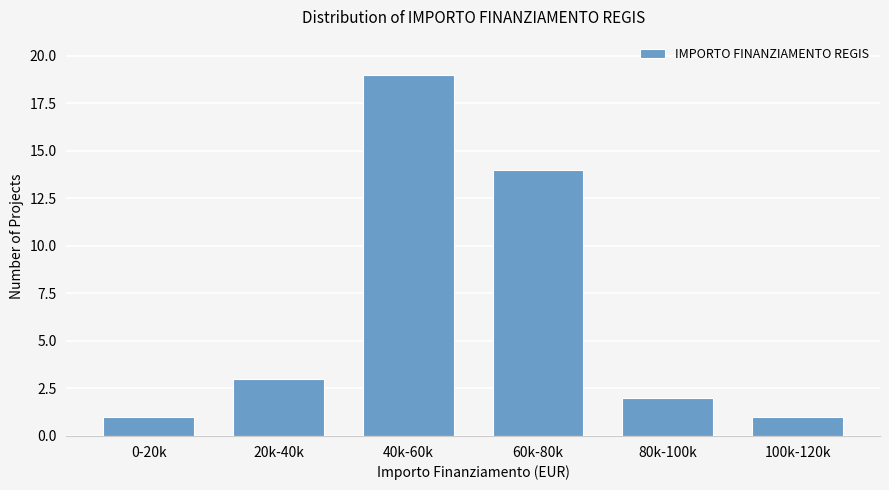

Reading right to left, list all the values displayed in this chart.

1	2	14	19	3	1